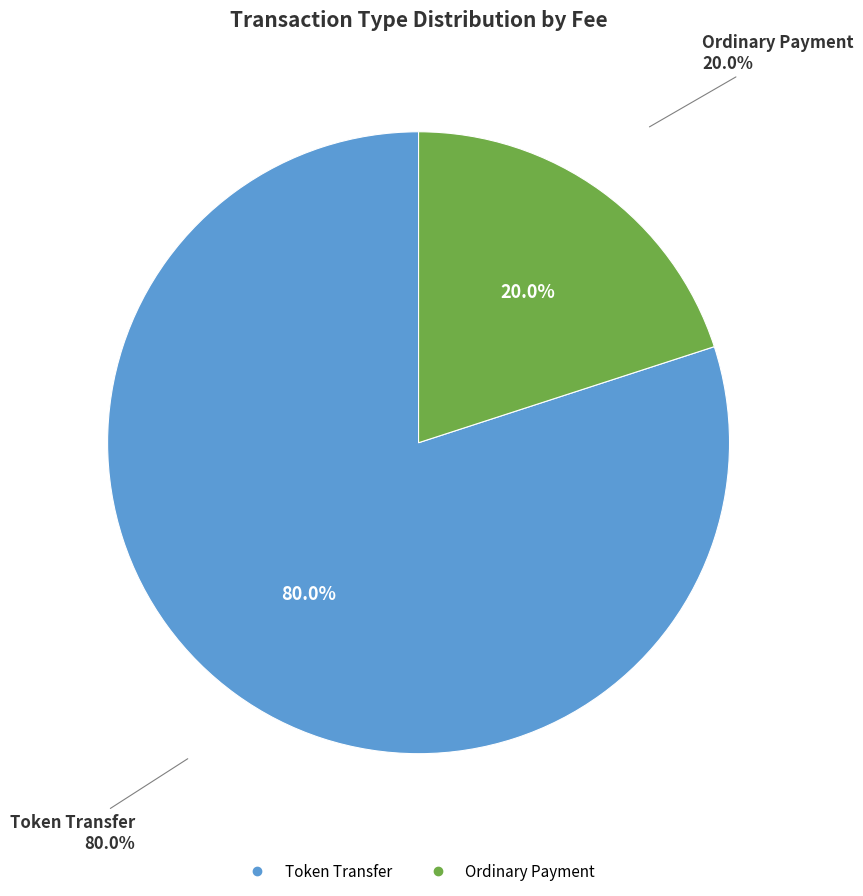

Which has a higher value, Ordinary Payment or Token Transfer?

Token Transfer